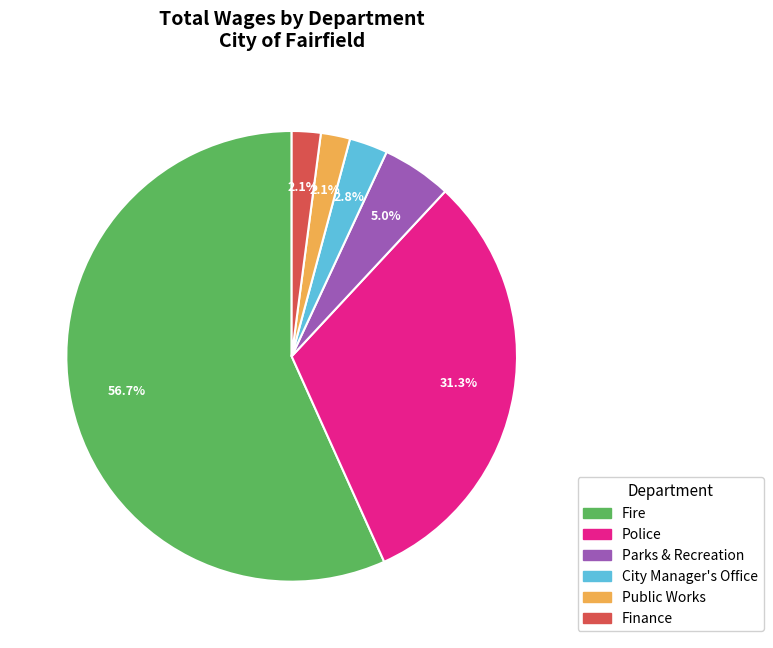

Does any single category account for the majority?

Yes